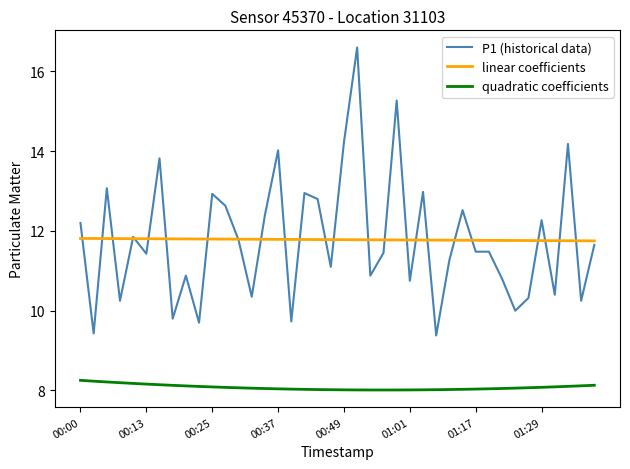

Rank the series by their maximum value, from highest to lowest.

P1 (historical data), linear coefficients, quadratic coefficients